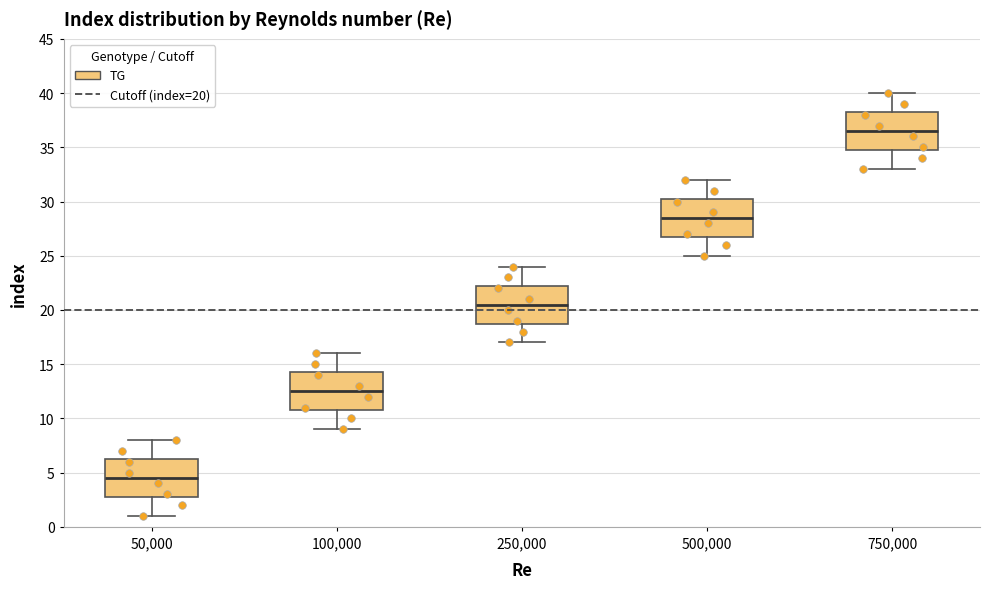

Reading left to right, read every box against the y-axis: the position of its median line, the range the box covers, and the ends of its whiskers. The values are not printed on the chart, so give them approximately, as read against the axis.

50,000: median 4.5, box 3.0 to 6.5, whiskers 1.0 to 8.0
100,000: median 12.5, box 11.0 to 14.5, whiskers 9.0 to 16.0
250,000: median 20.5, box 19.0 to 22.5, whiskers 17.0 to 24.0
500,000: median 28.5, box 27.0 to 30.5, whiskers 25.0 to 32.0
750,000: median 36.5, box 35.0 to 38.5, whiskers 33.0 to 40.0